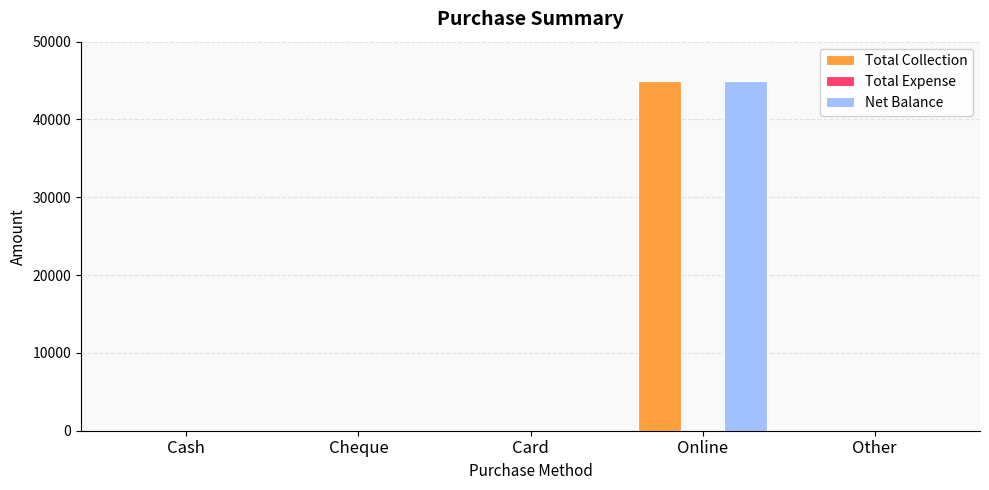

The Net Balance series shows 18674 at Cash. True or false?

False